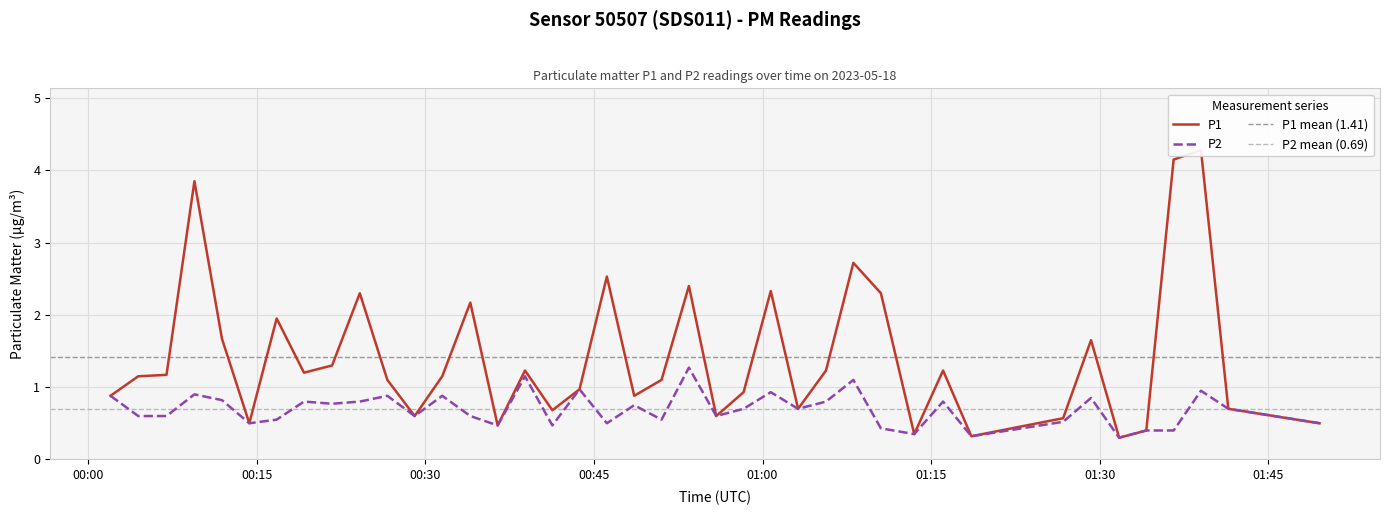

True or false: P1 and P2 cross at least once.

False